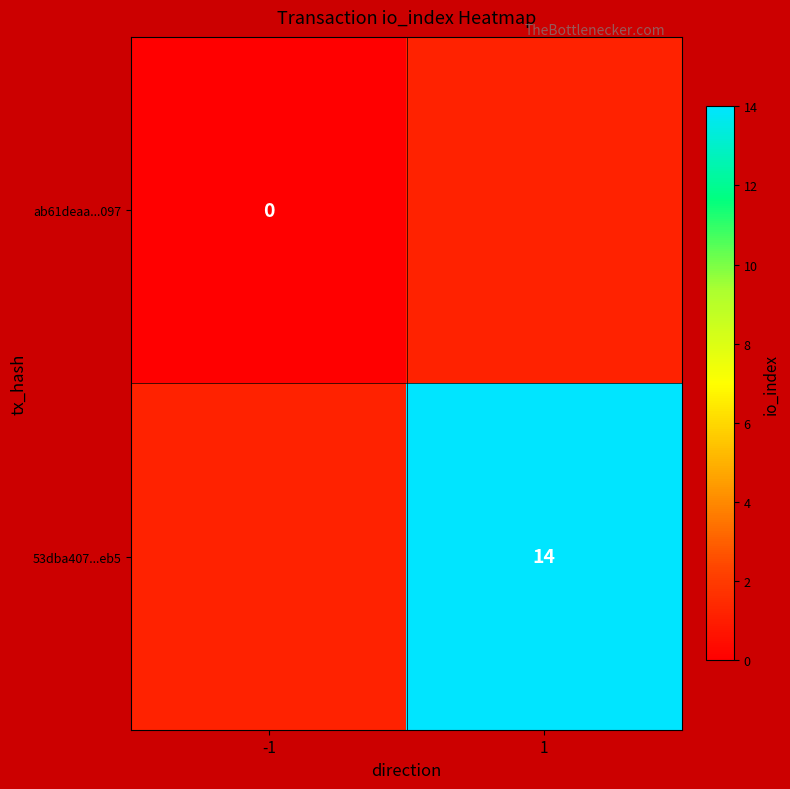

What is the greatest value displayed?

14.0